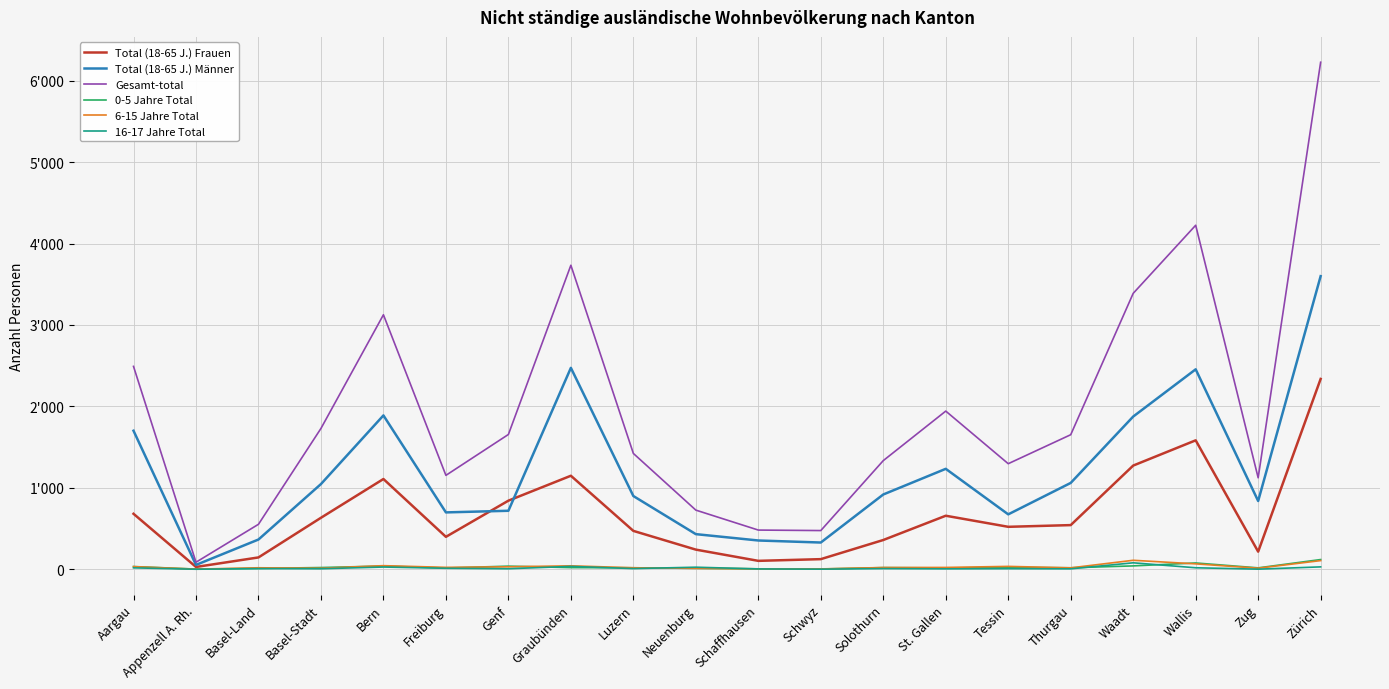

Is the value of 6-15 Jahre Total at Basel-Stadt greater than the value of Gesamt-total at Schwyz?

No